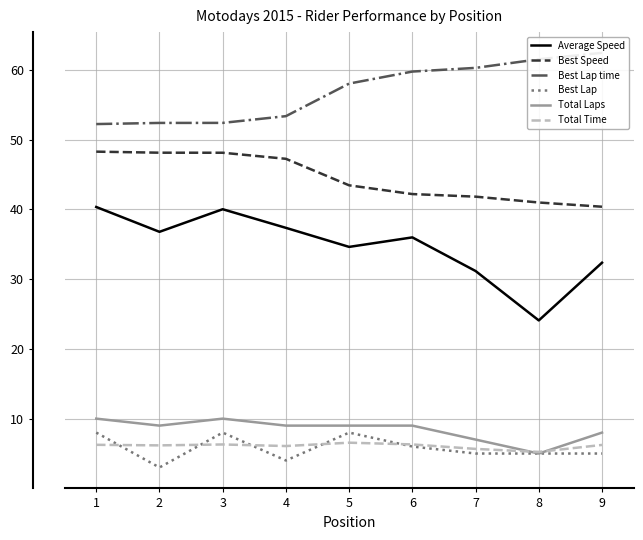

Read the Total Time value at 6.

6.3